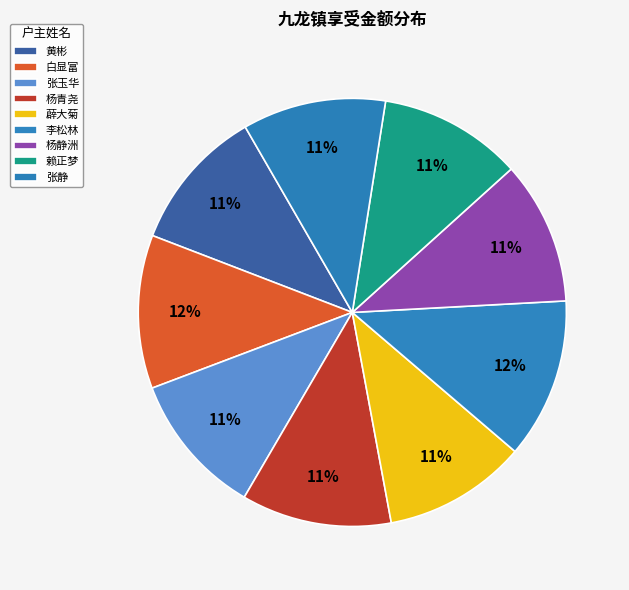

Is 薜大菊 the majority of the pie?

No